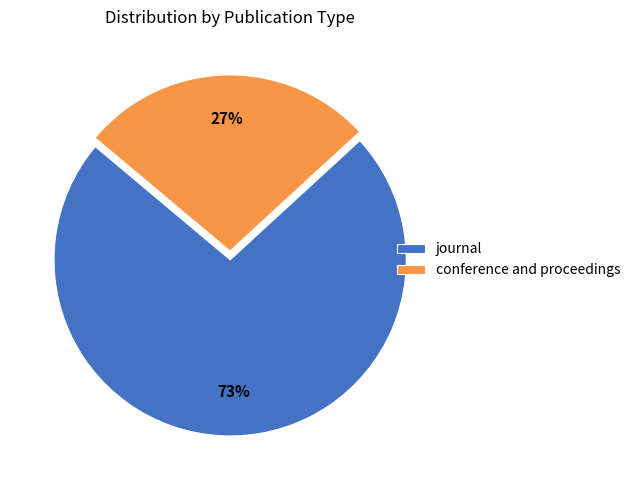

Which slice is the smallest?

conference and proceedings